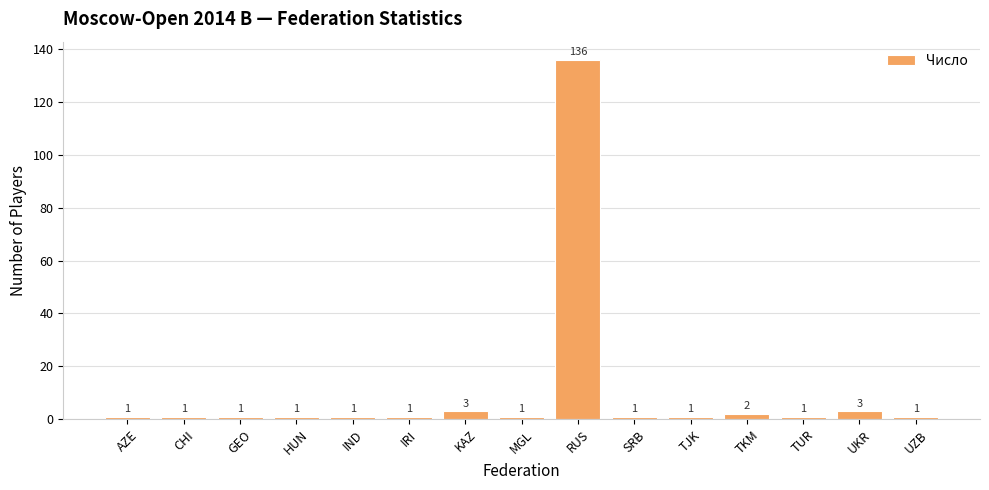

What is the sum of all values?

155